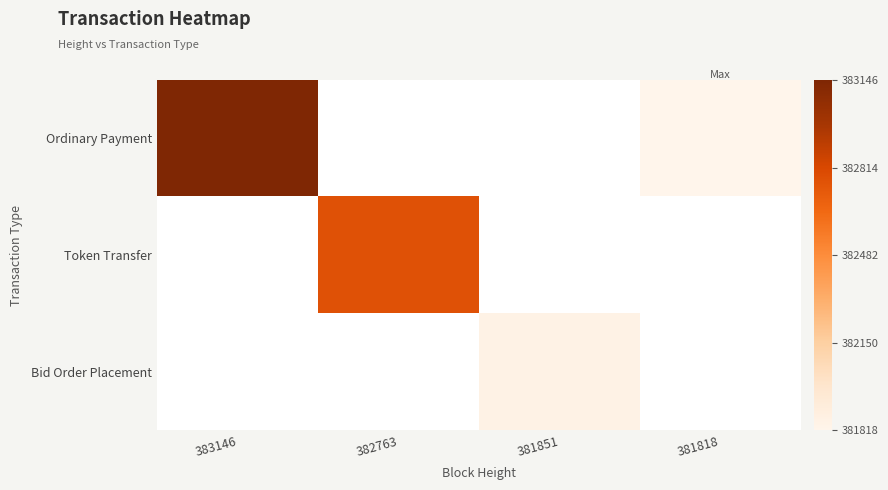

Rank the series by their average value, from lowest to highest.

Ordinary Payment, Token Transfer, Bid Order Placement